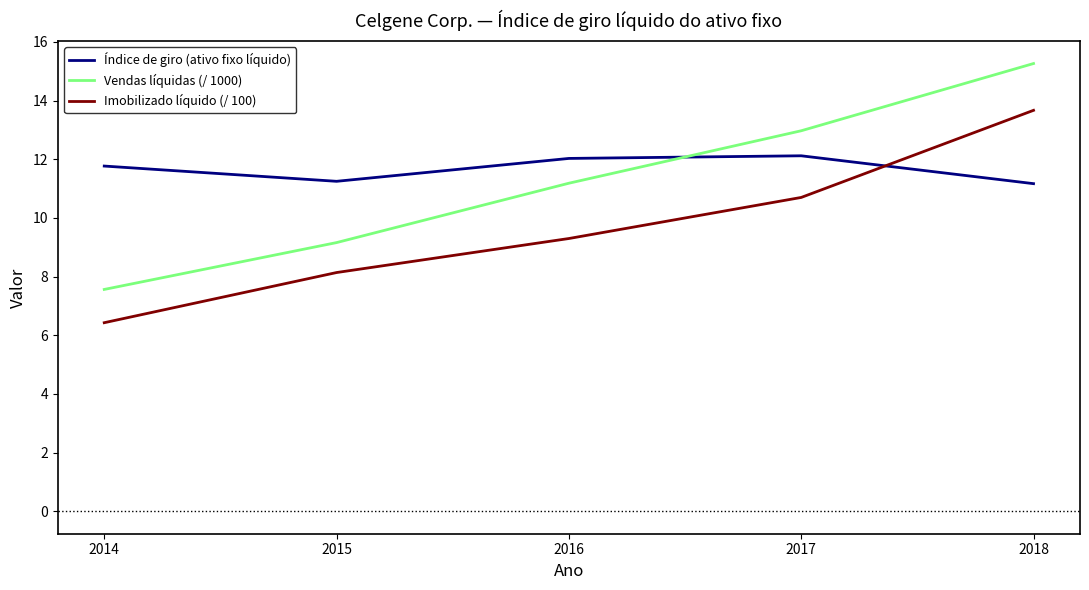

What is the difference between the maximum and minimum values in the Imobilizado líquido (/ 100) series?

7.2